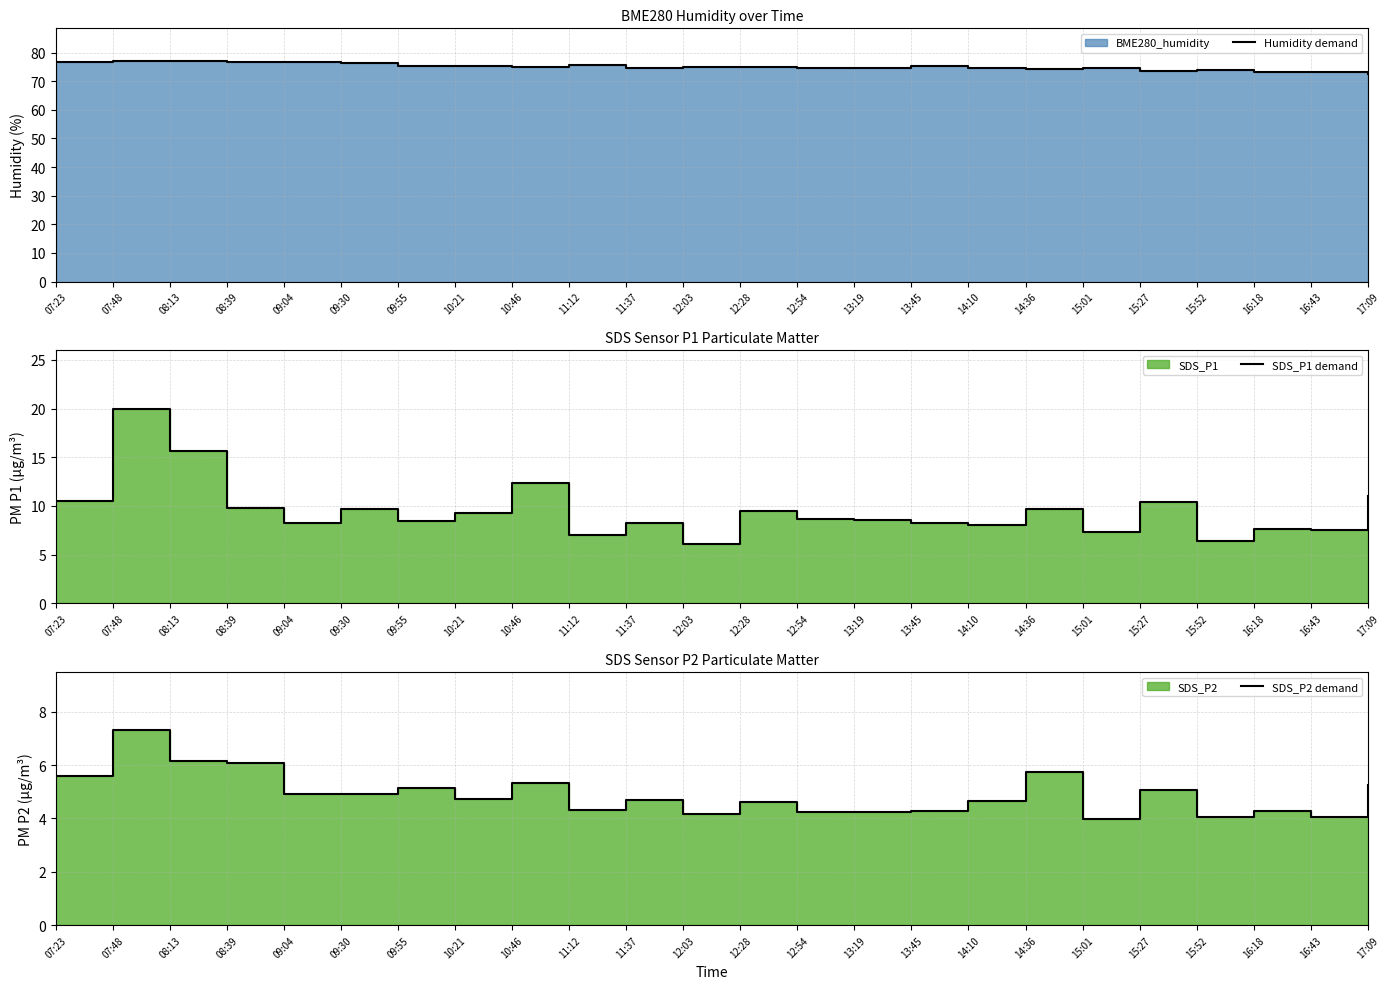

Reading right to left, transcribe all the data shown in this chart.

Humidity demand: 17:09=72.6	16:43=73.2	16:18=73.3	15:52=73.9	15:27=73.6	15:01=74.5	14:36=74.2	14:10=74.5	13:45=75.2	13:19=74.7	12:54=74.6	12:28=75.0	12:03=74.9	11:37=74.8	11:12=75.5	10:46=75.1	10:21=75.5	09:55=75.3	09:30=76.4	09:04=76.6	08:39=76.8	08:13=76.9	07:48=77.0	07:23=76.6
SDS_P1 demand: 17:09=11.1	16:43=7.5	16:18=7.6	15:52=6.4	15:27=10.4	15:01=7.3	14:36=9.7	14:10=8.1	13:45=8.3	13:19=8.5	12:54=8.7	12:28=9.5	12:03=6.1	11:37=8.2	11:12=7.0	10:46=12.3	10:21=9.2	09:55=8.4	09:30=9.7	09:04=8.2	08:39=9.8	08:13=15.6	07:48=20.0	07:23=10.5
SDS_P2 demand: 17:09=5.2	16:43=4.1	16:18=4.3	15:52=4.0	15:27=5.0	15:01=4.0	14:36=5.8	14:10=4.7	13:45=4.3	13:19=4.2	12:54=4.2	12:28=4.6	12:03=4.2	11:37=4.7	11:12=4.3	10:46=5.3	10:21=4.7	09:55=5.1	09:30=4.9	09:04=4.9	08:39=6.1	08:13=6.2	07:48=7.3	07:23=5.6